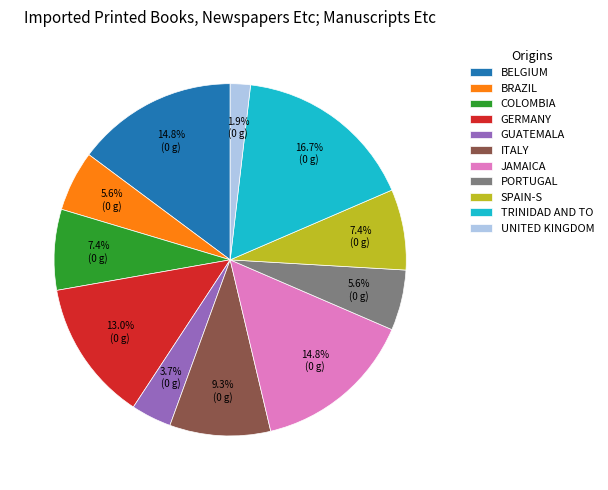

Combined, what portion of the pie is COLOMBIA and ITALY?

16.7%